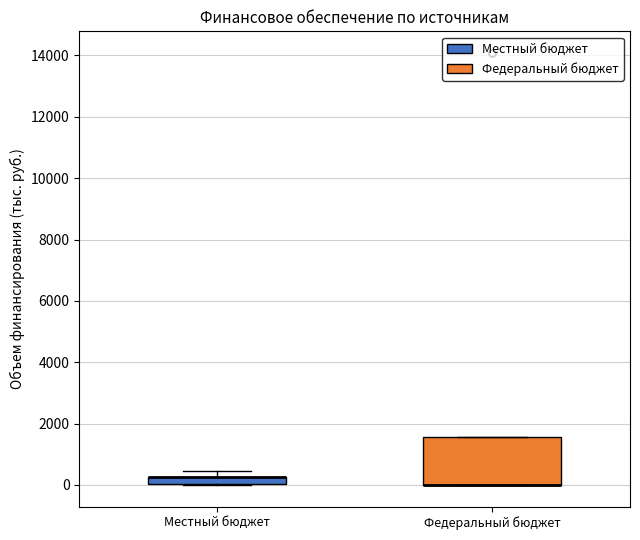

Where is the lower edge of the box for Местный бюджет on the y-axis? The values are not printed on the chart, so give them approximately, as read against the axis.

0